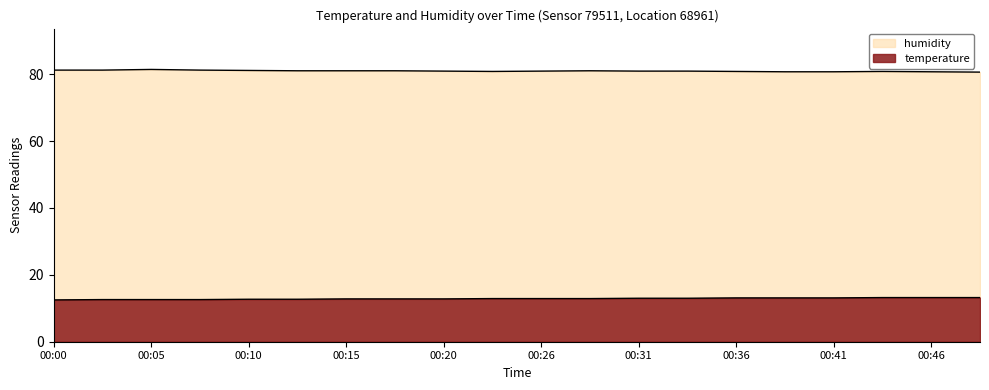

What is the sum of all humidity values?

1618.8